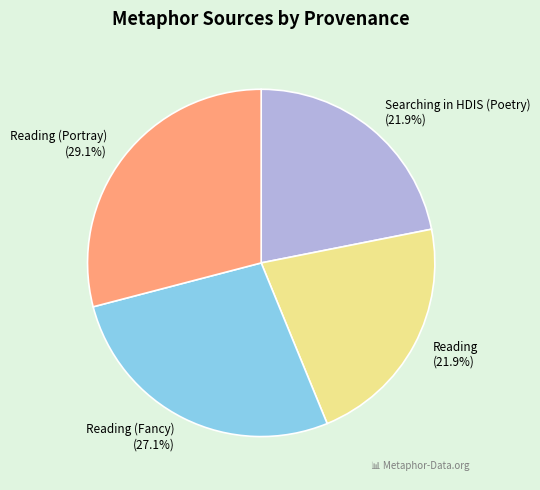

True or false: Reading (Portray) accounts for 41% of the total.

False